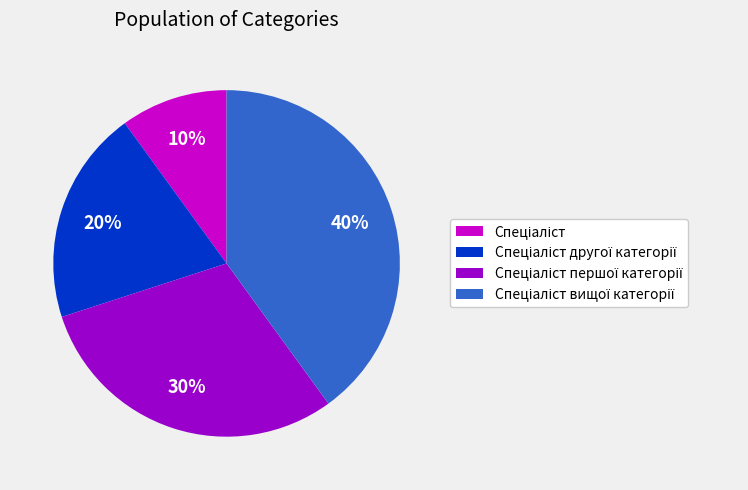

To the nearest percent, what is the average slice percentage?

25%